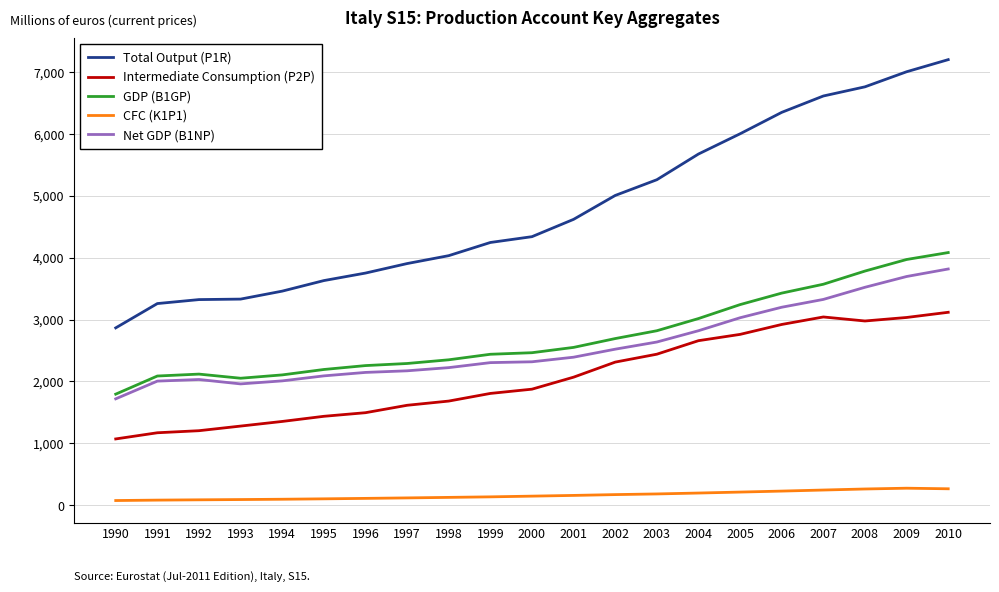

What is the average value of the GDP (B1GP) series?

2728.5